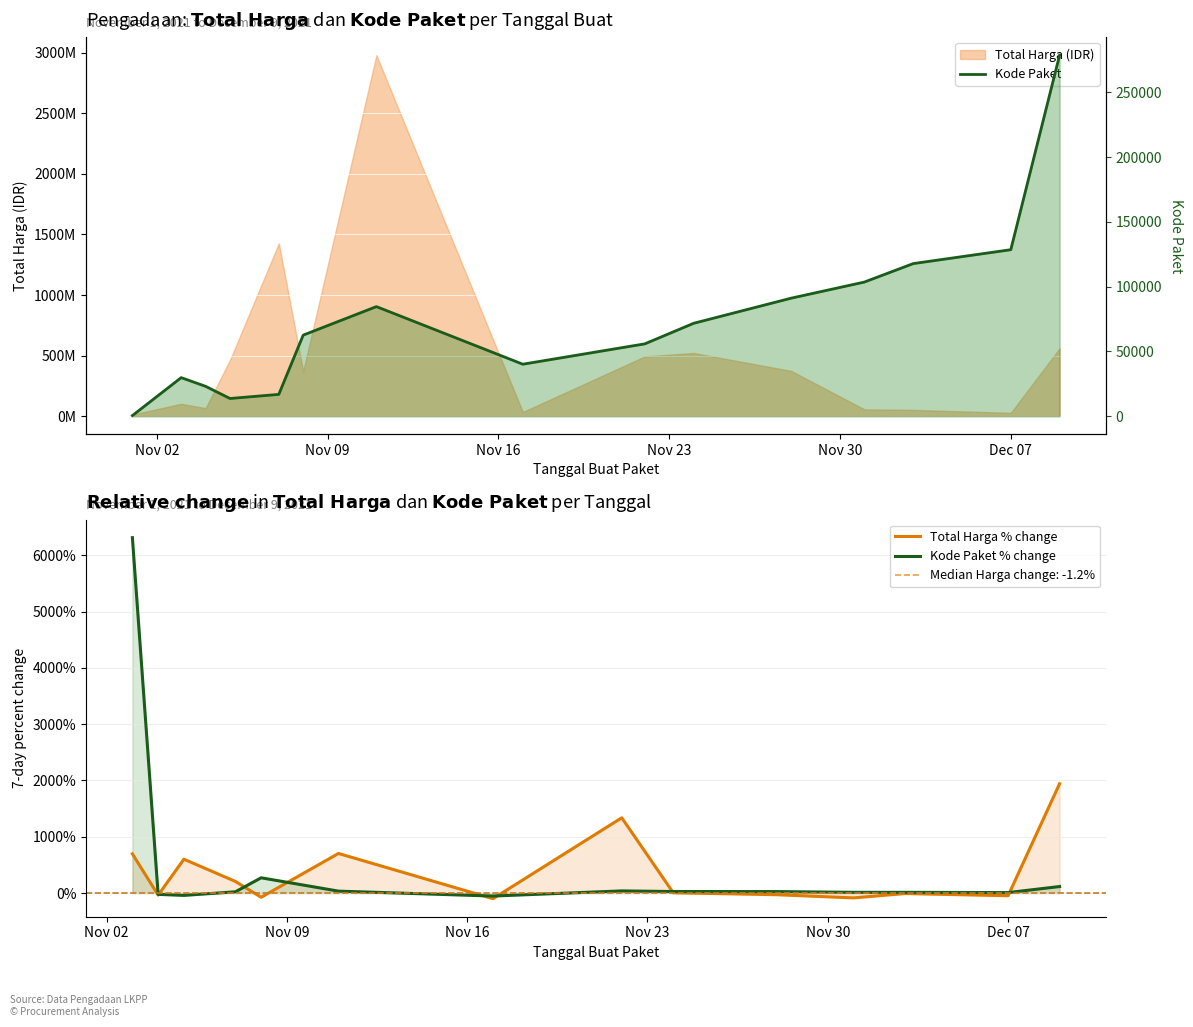

What is the greatest value displayed?

278693.0